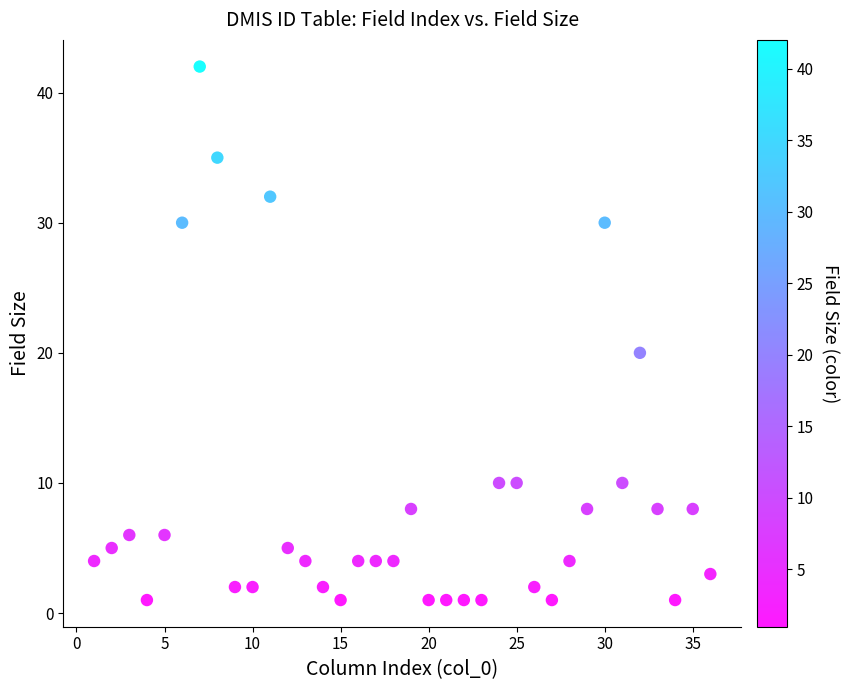

What is the range of Y values (max minus min)?

41